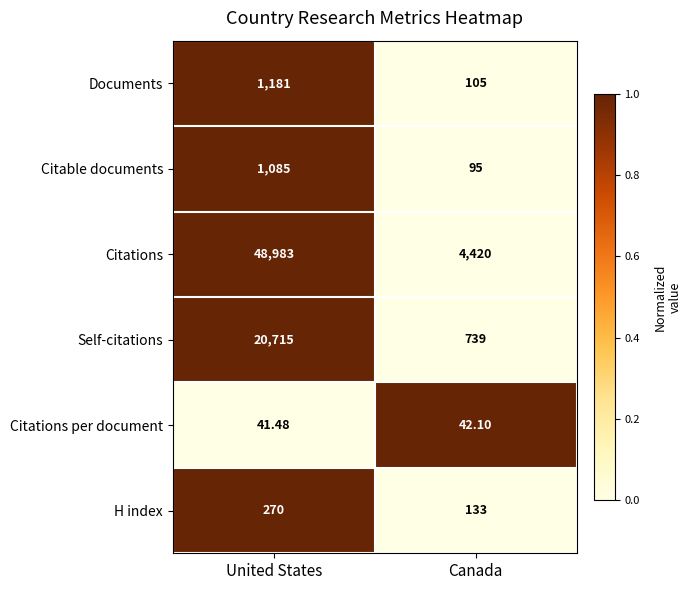

At which category does the chart reach its peak across all series?

United States